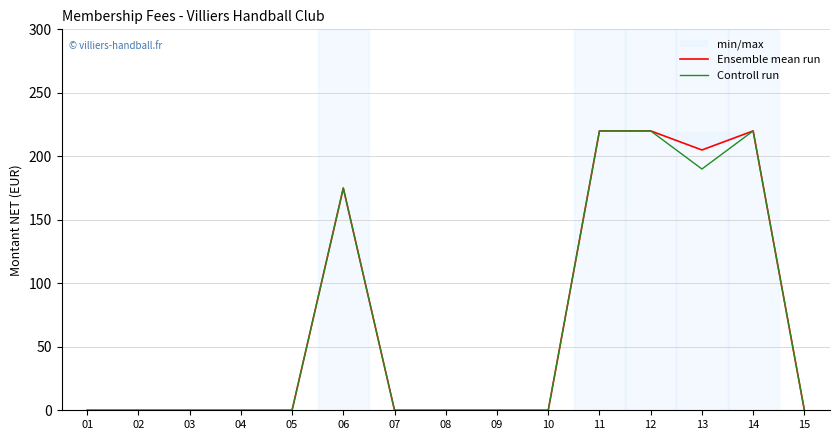

How many lines are shown in the chart?

2